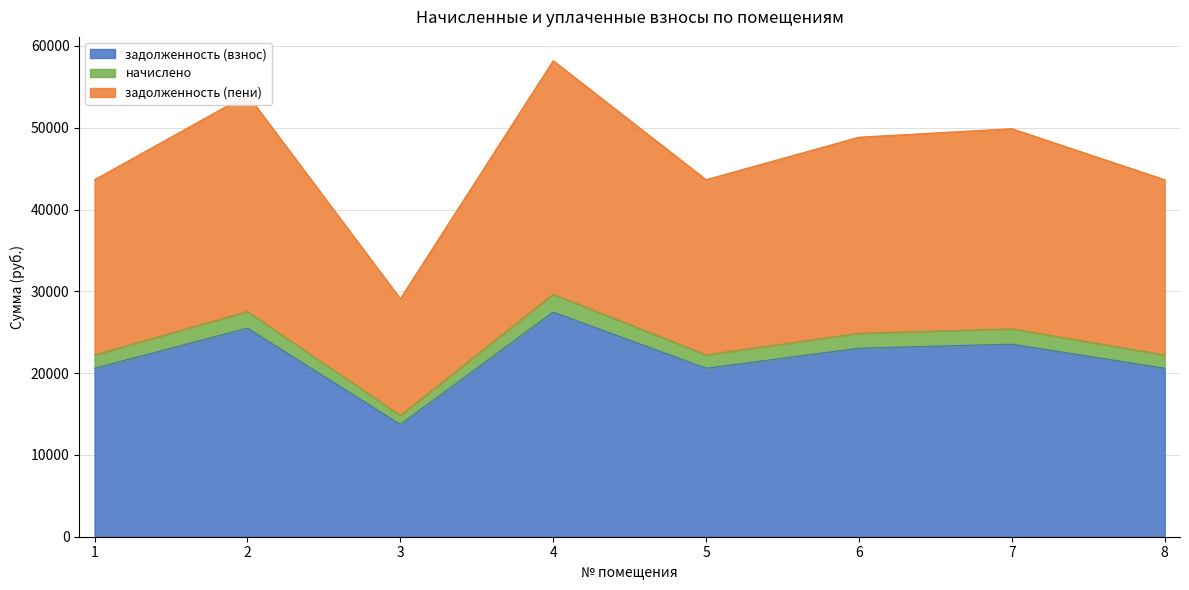

How many lines are shown in the chart?

3